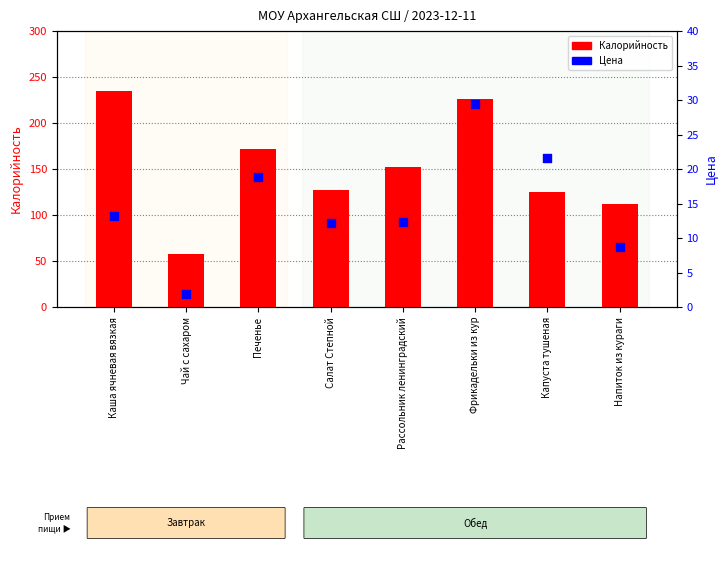

Which series has the largest total across all categories?

Калорийность